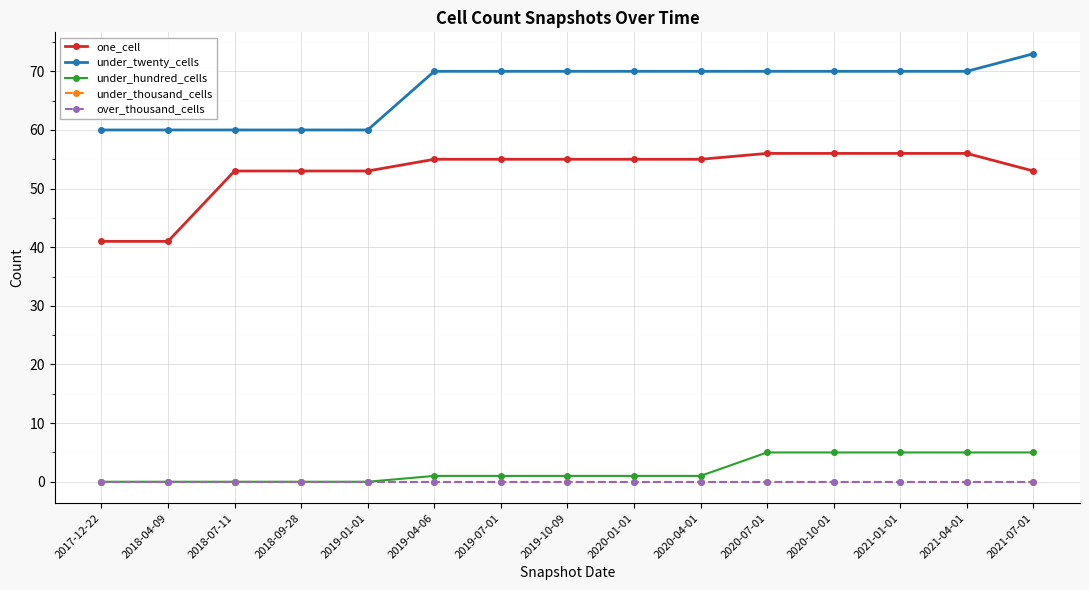

What position from the right is 2020-07-01?

5